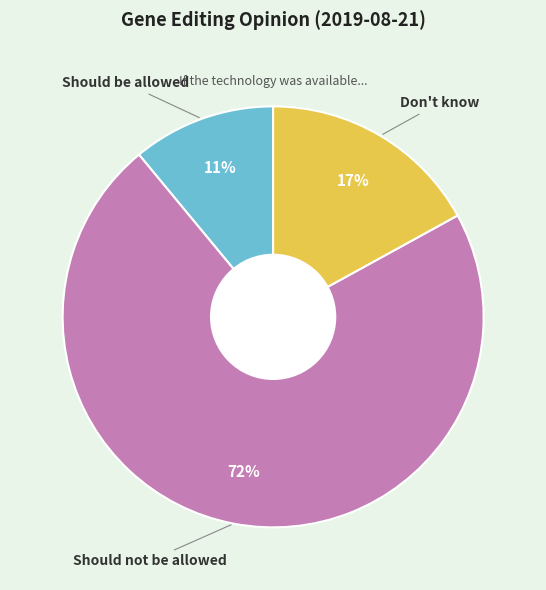

Is there a majority slice in this chart?

Yes